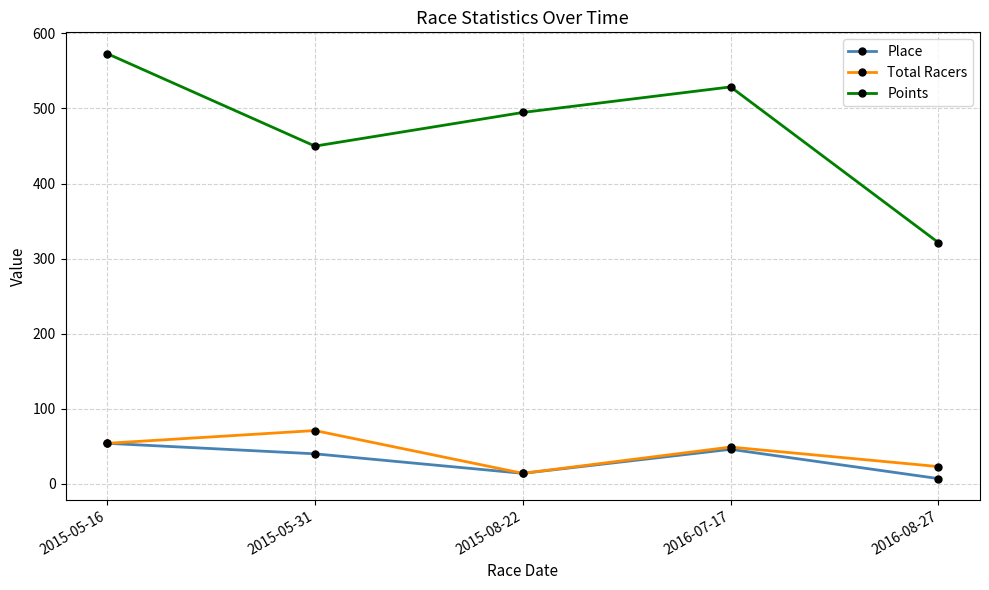

What is the label of the 5th point from the left?

2016-08-27